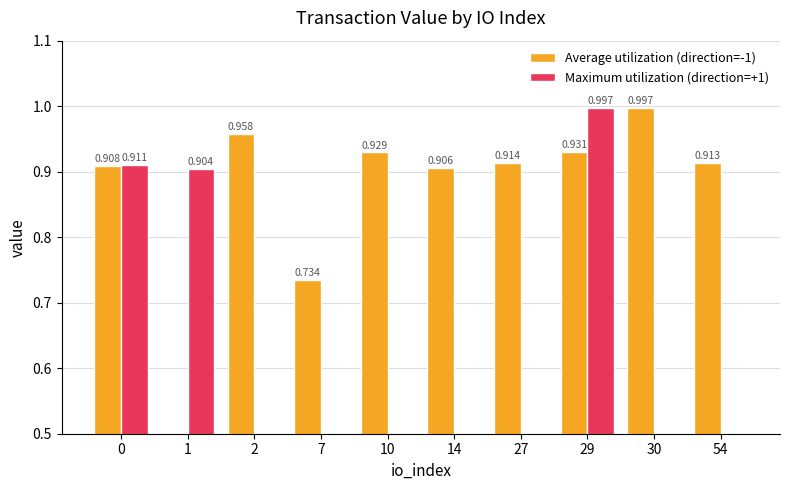

Between 14 and 30, which series saw the biggest shift?

Average utilization (direction=-1)